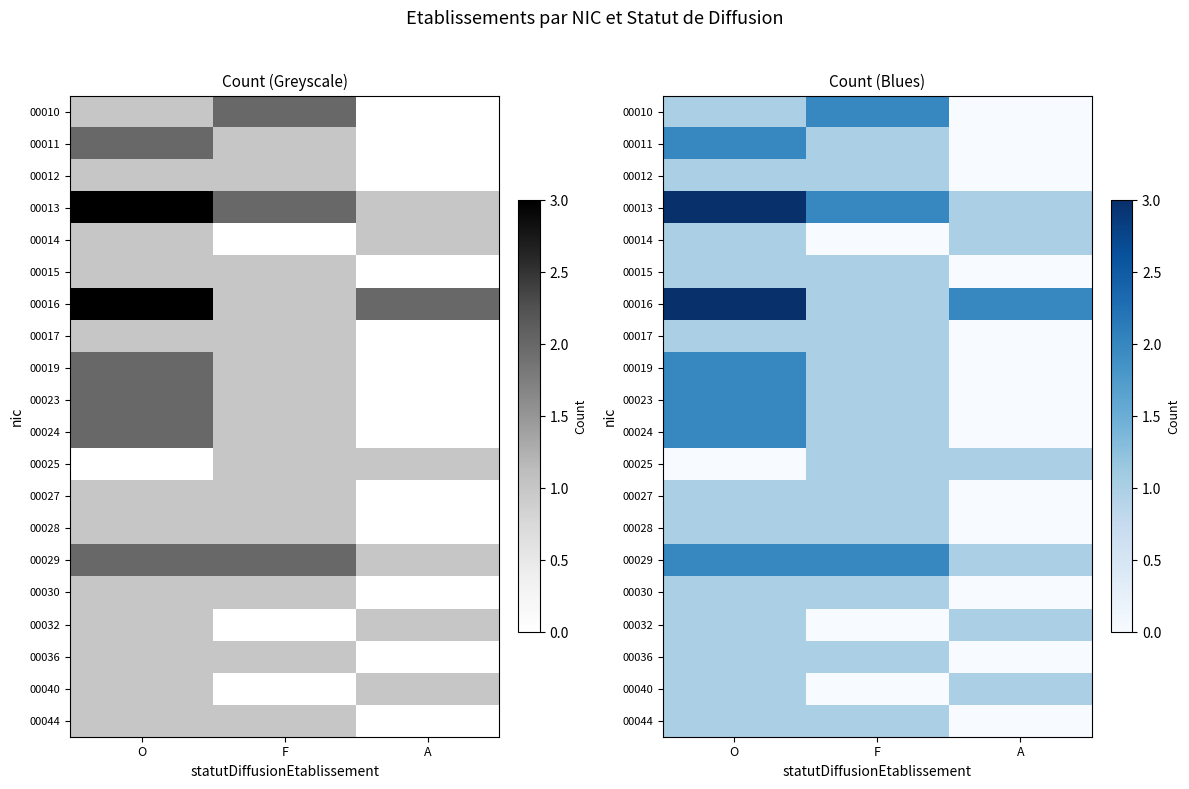

The value of 00010 at F is 2. True or false?

True